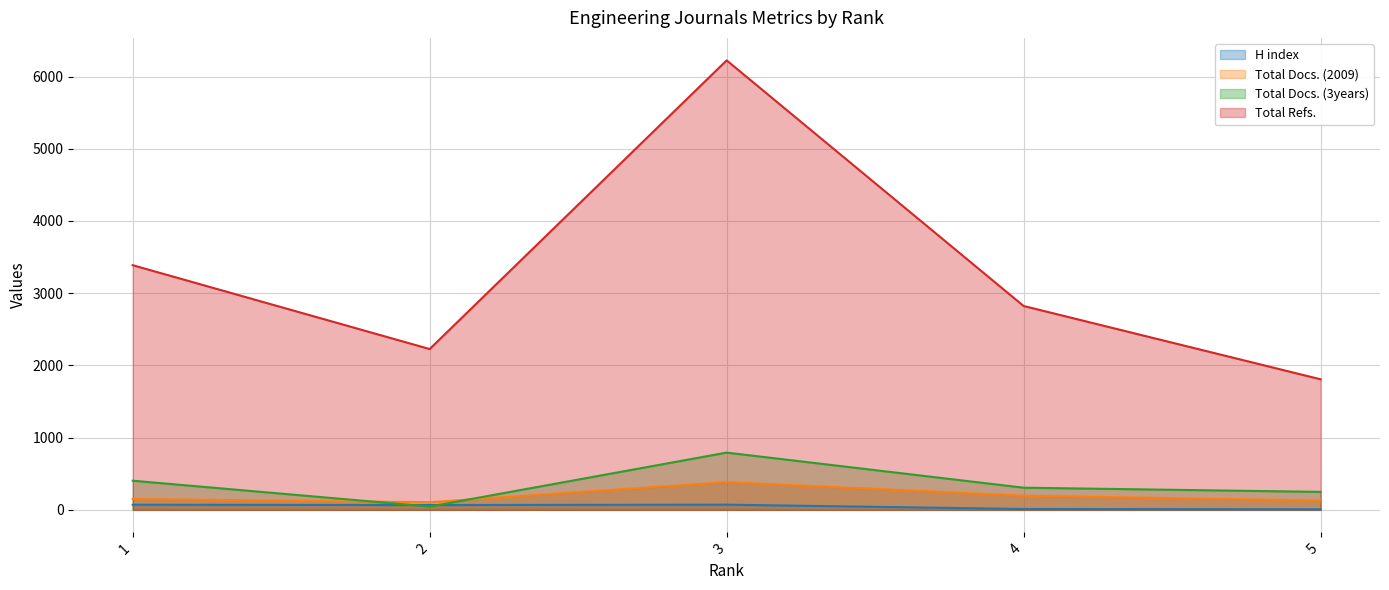

What is the value of the H index point at the 4th from the left?

12